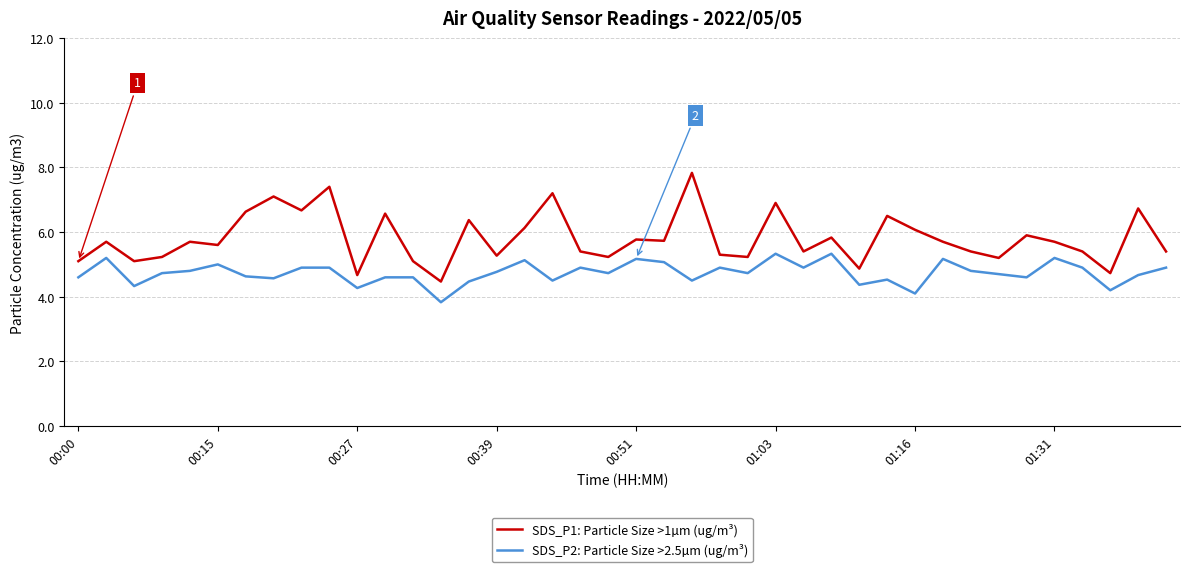

At how many categories does at least one series exceed 7?

4